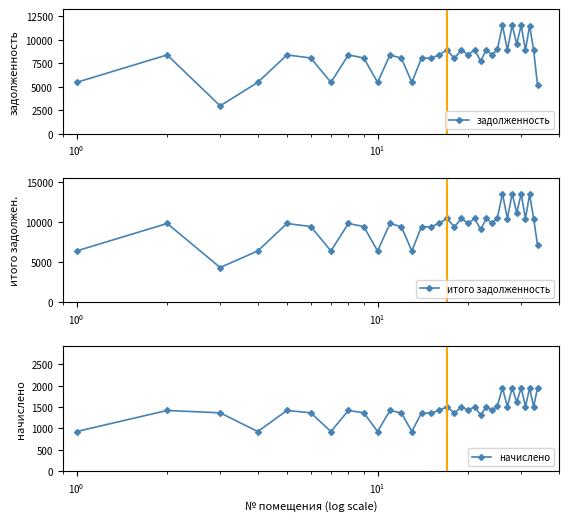

What is the value of the итого задолженность point at the 1st from the left?

6395.4